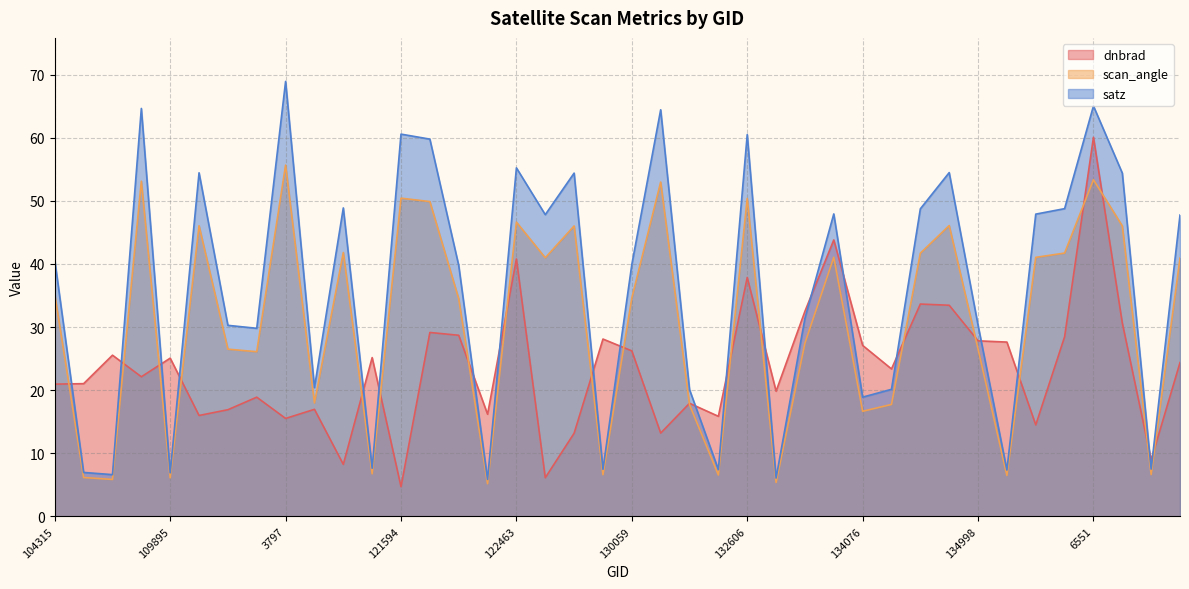

At which label does dnbrad reach its peak?

6551